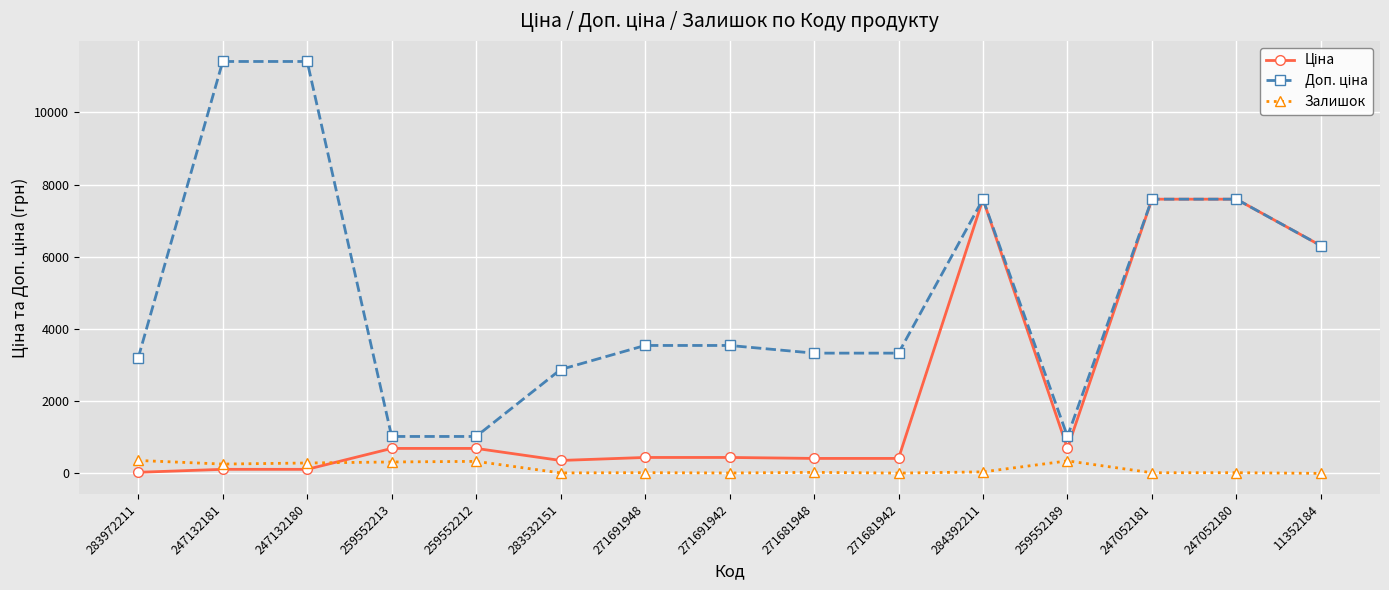

At how many categories does at least one series exceed 4923?

6